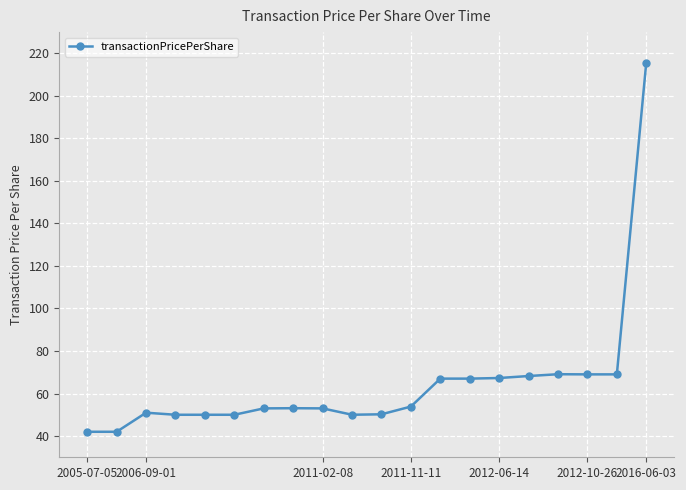

What is the value of the 3rd point from the left?

51.0